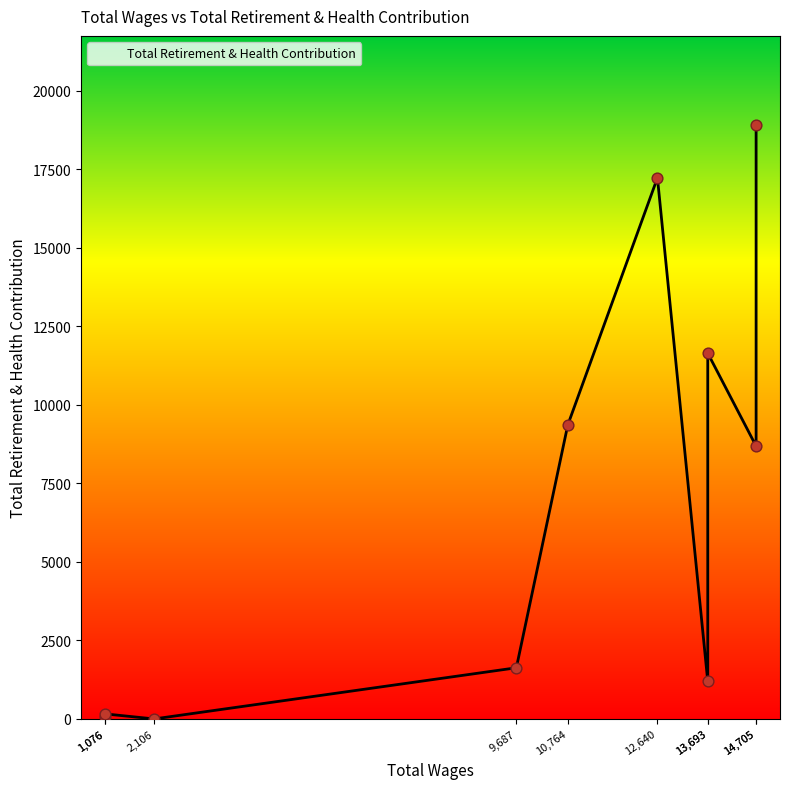

Approximately how many times larger is the value at 1076.0 compared to 13693.0?

0.1